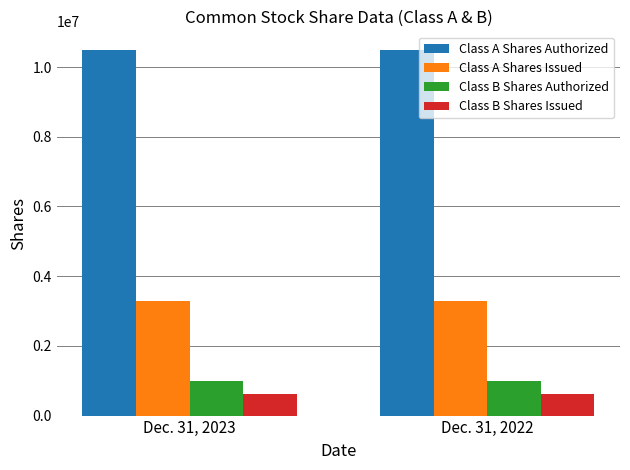

What is the average value of the Class A Shares Authorized series?

10500000